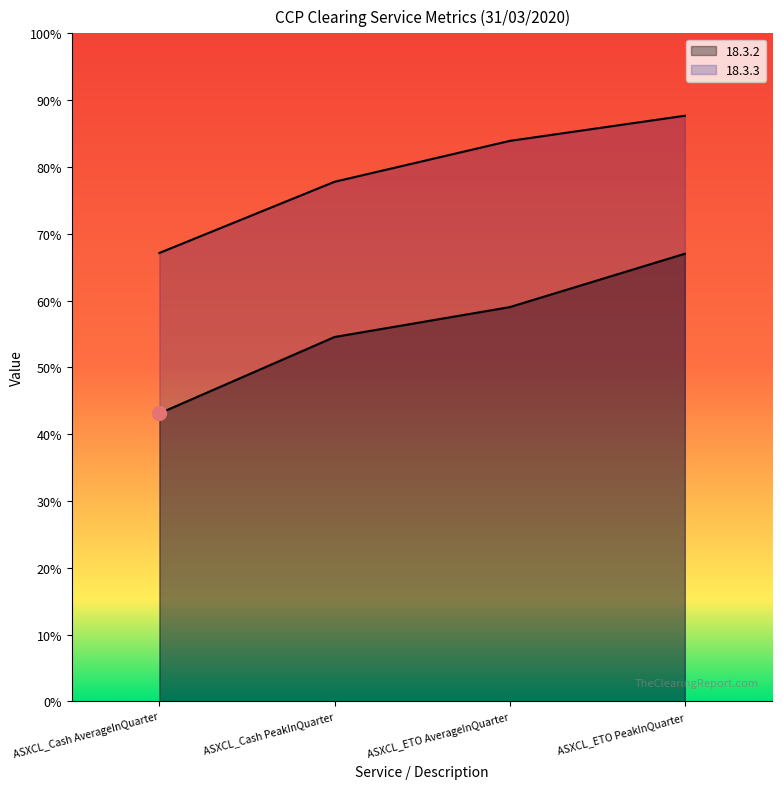

What is the lowest value of the 18.3.3 series?

67.1